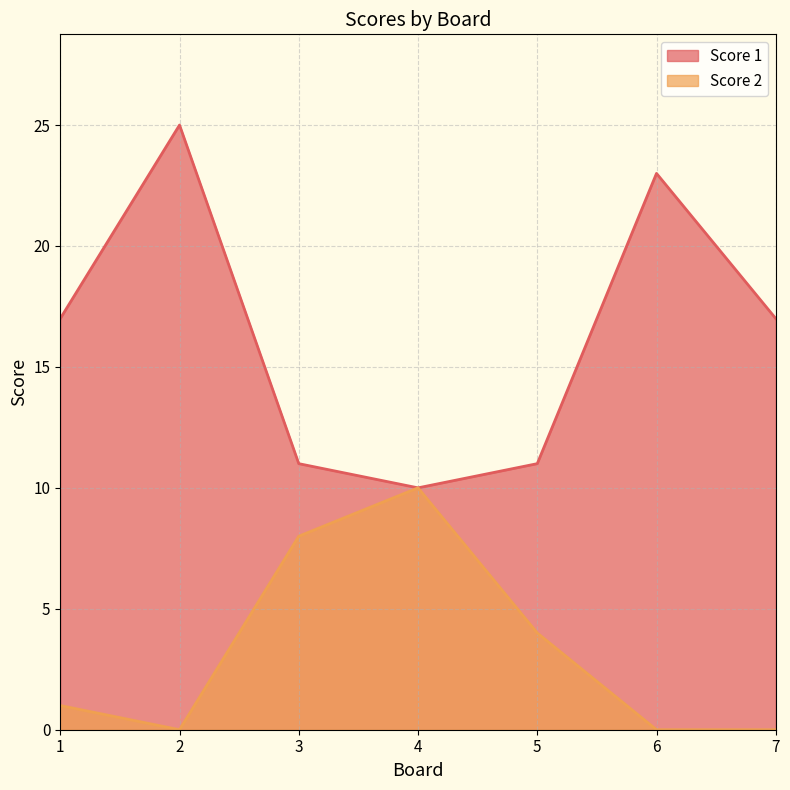

Which series has the widest spread of values?

Score 1